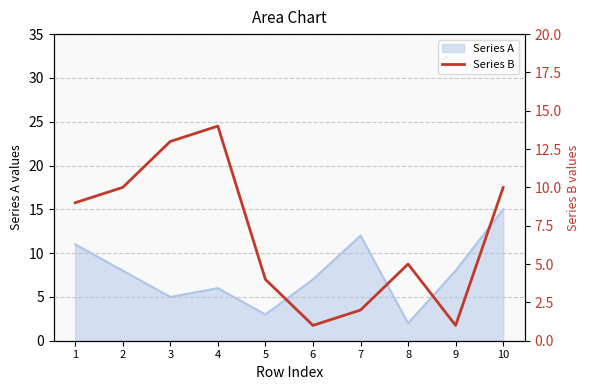

Is it true that the value at 4 is 14?

True